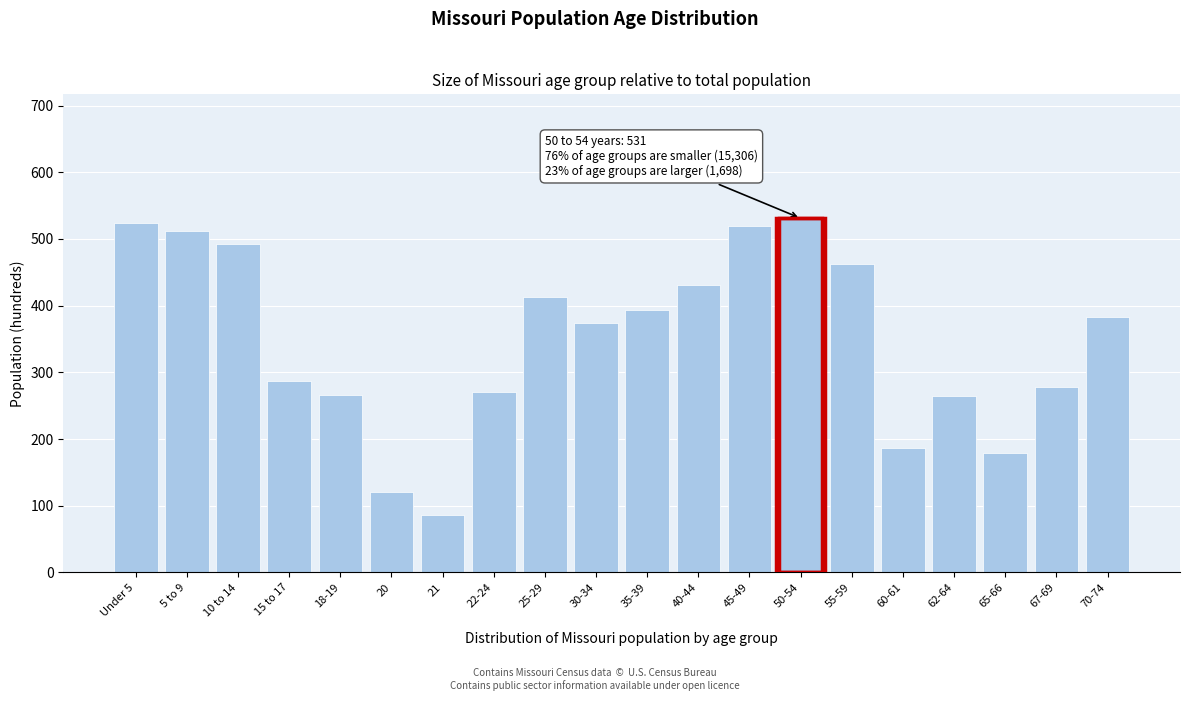

The chart shows a value of 121 at 20. True or false?

True